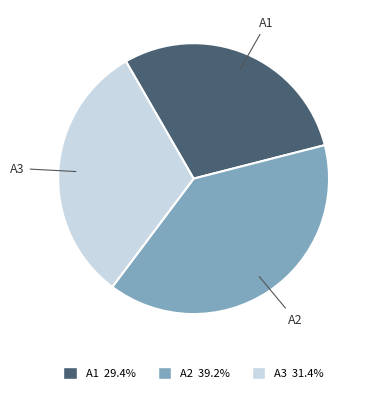

Rank the categories by value from highest to lowest.

A2, A3, A1